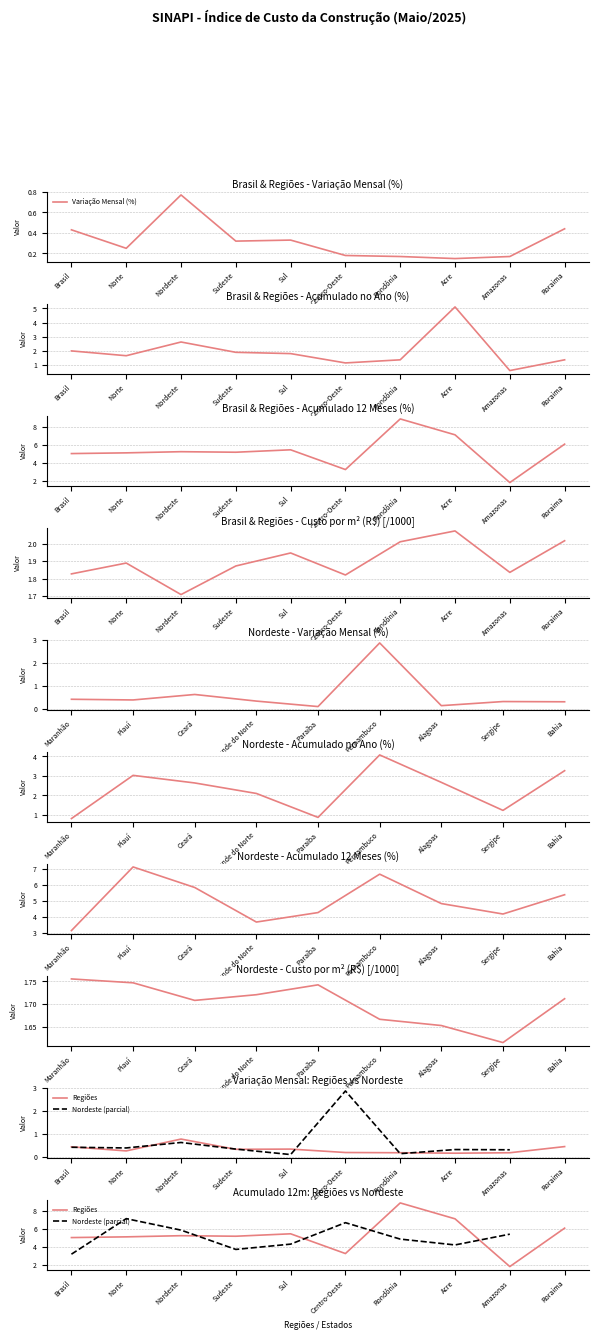

Where is Variação Mensal (%) nearest to the value 0?

Acre